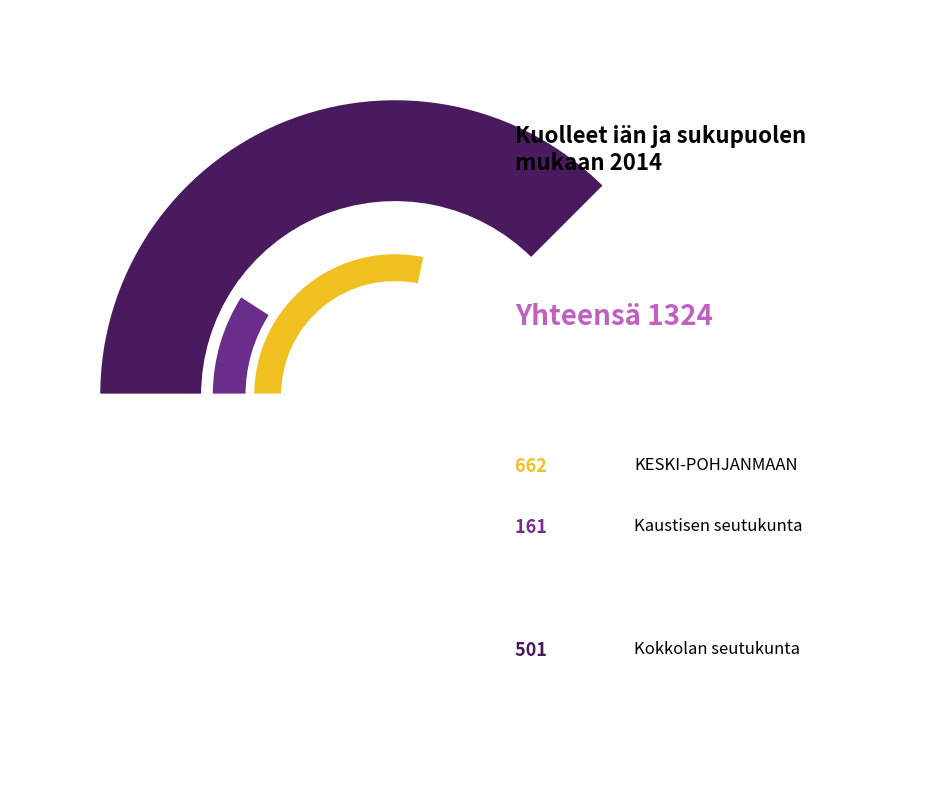

How many slices are in this pie chart?

3